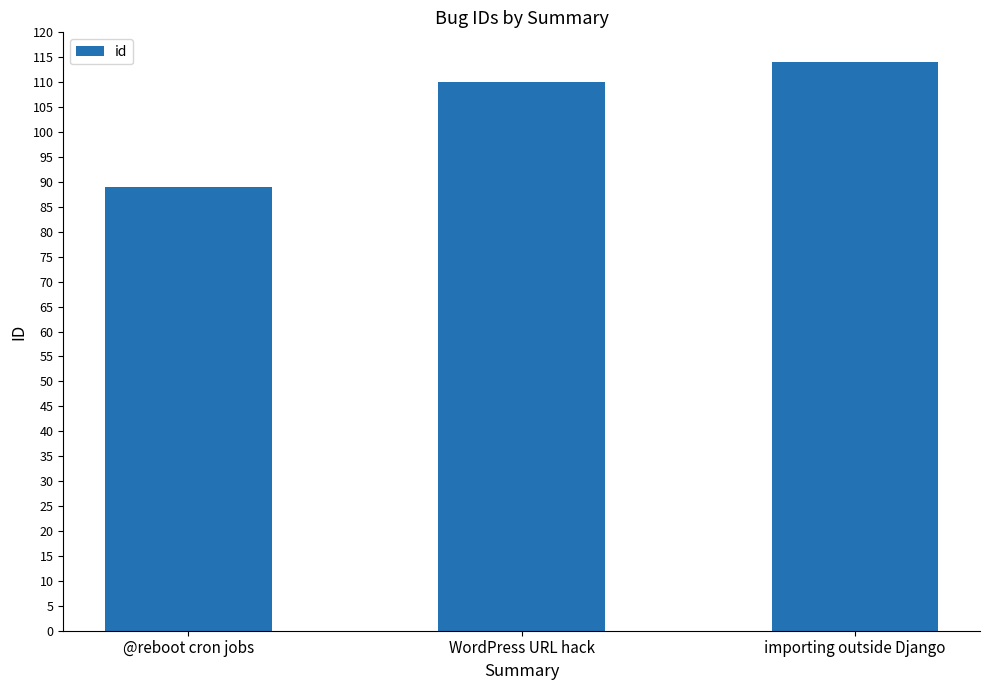

Is it true that the value at importing outside Django is 114?

True